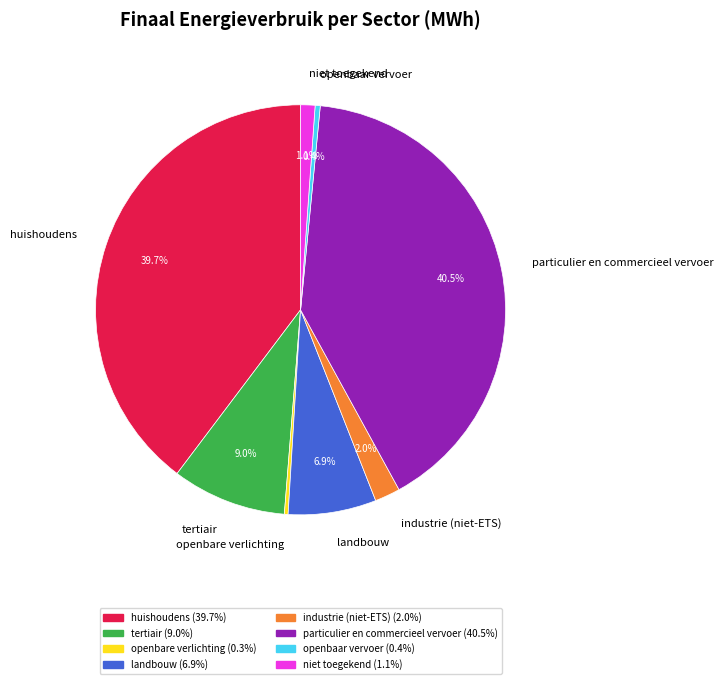

Which category has the biggest portion of the pie?

particulier en commercieel vervoer